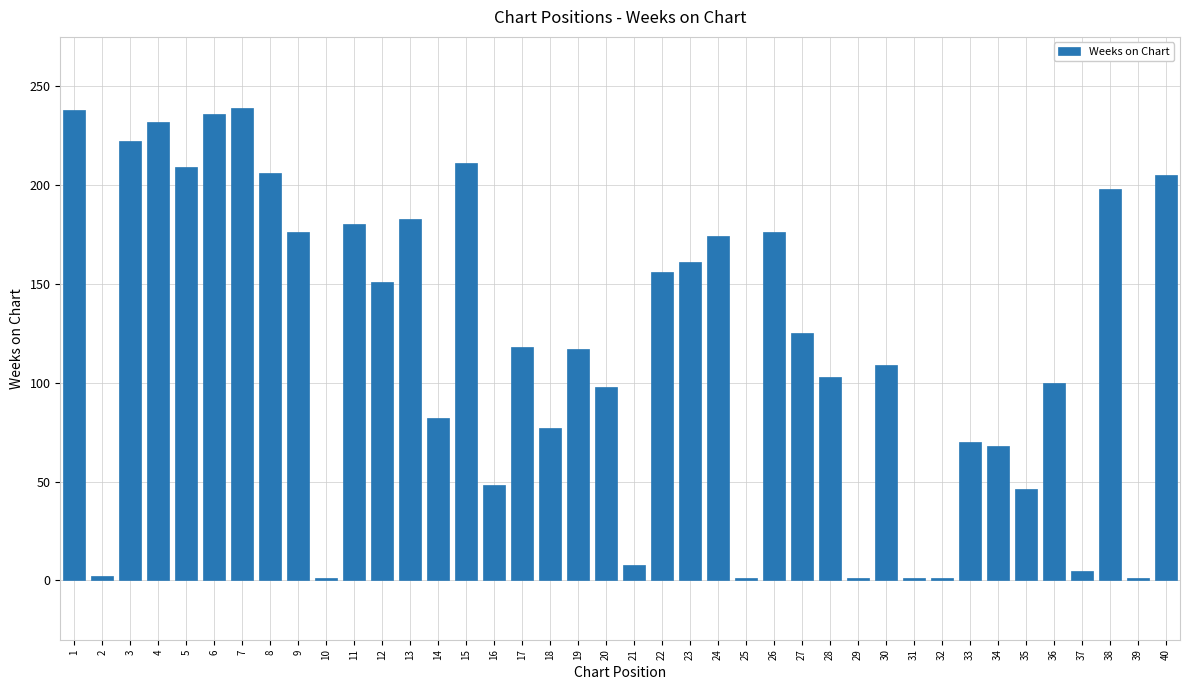

What is the change in value from 22 to 24?

+18